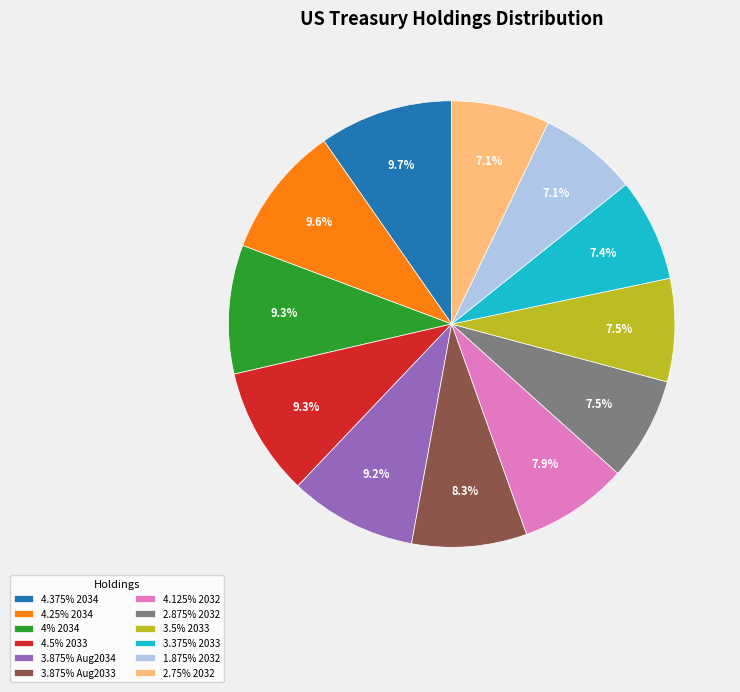

To the nearest percent, what is the average slice percentage?

8%